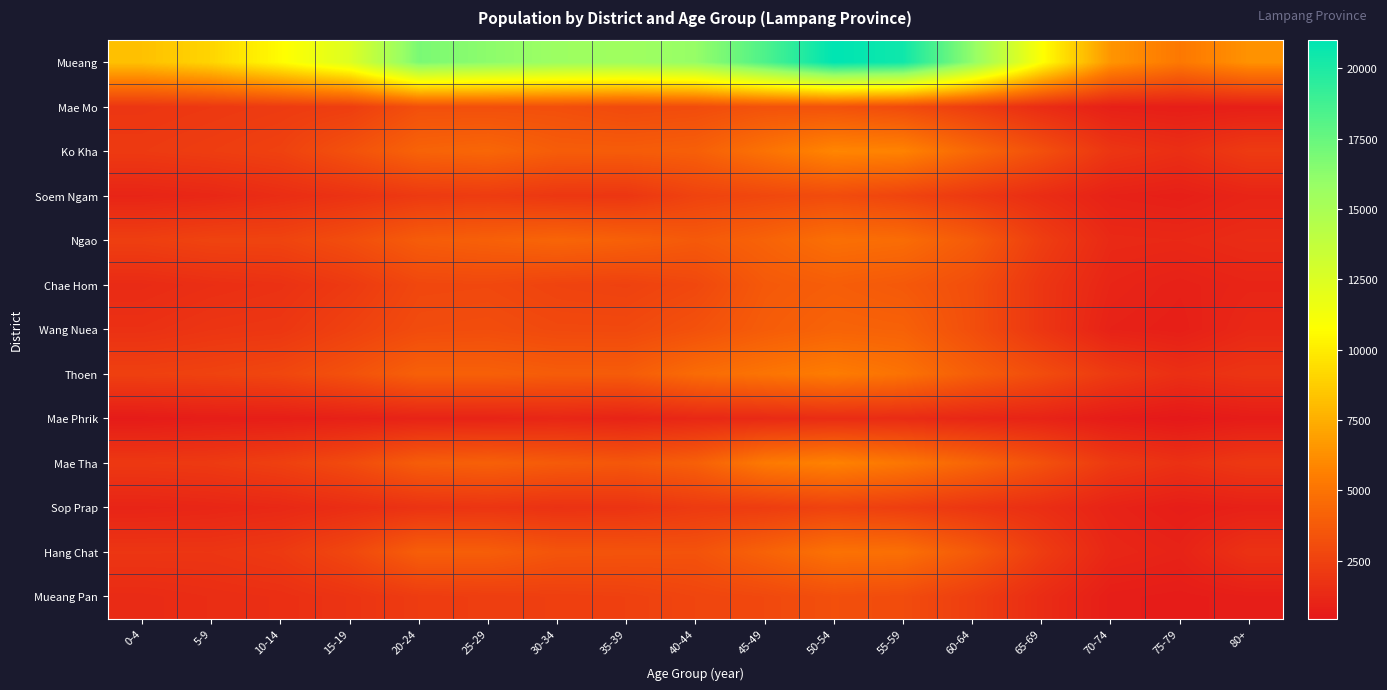

What is the maximum value shown in the chart?

21018